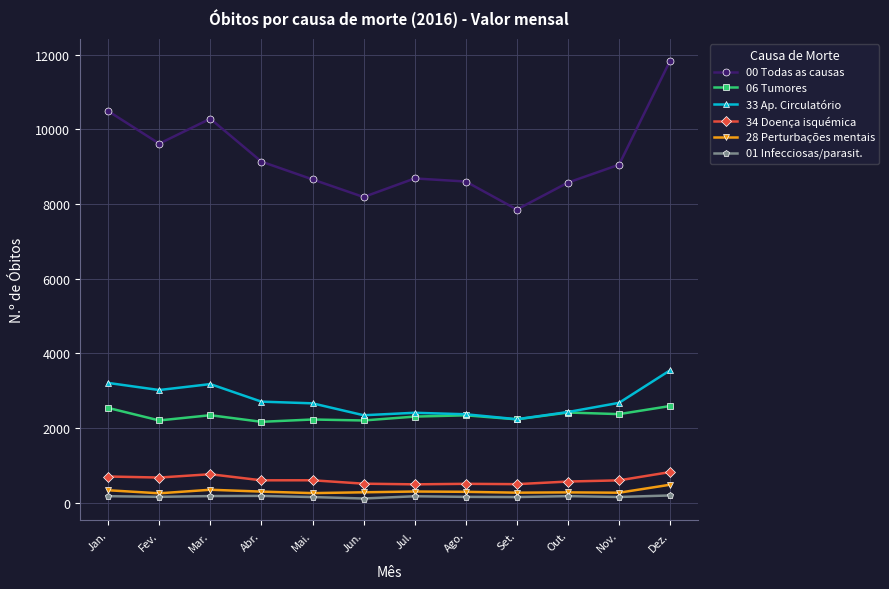

What is the sum of the 28 Perturbações mentais values at Jul. and Mar.?

653